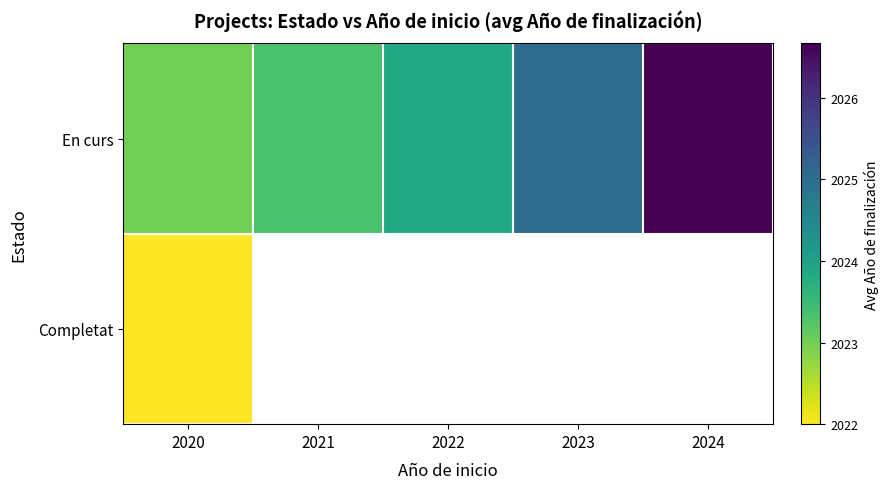

Rank the series by their maximum value, from lowest to highest.

Completat, En curs